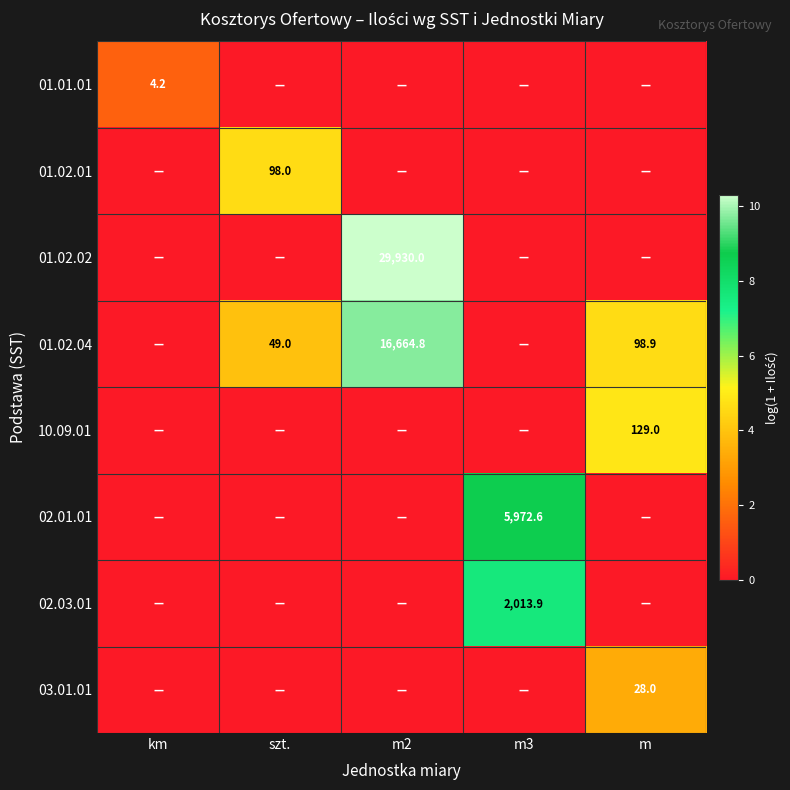

The 01.02.02 series shows 29930.0 at m2. True or false?

True